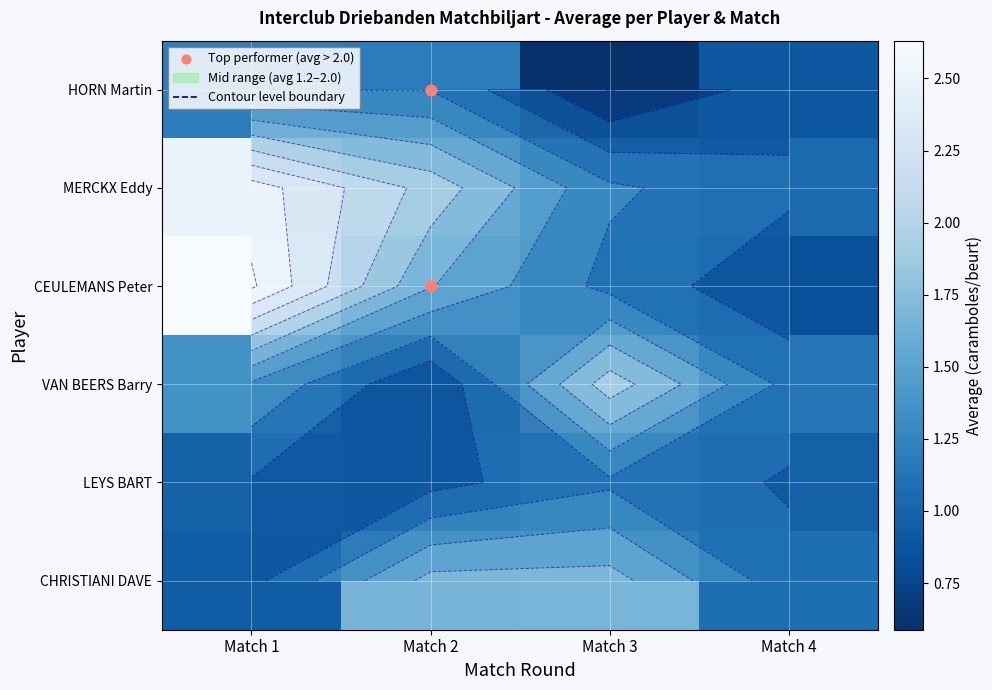

At which label is CEULEMANS Peter closest to 1?

Match 3